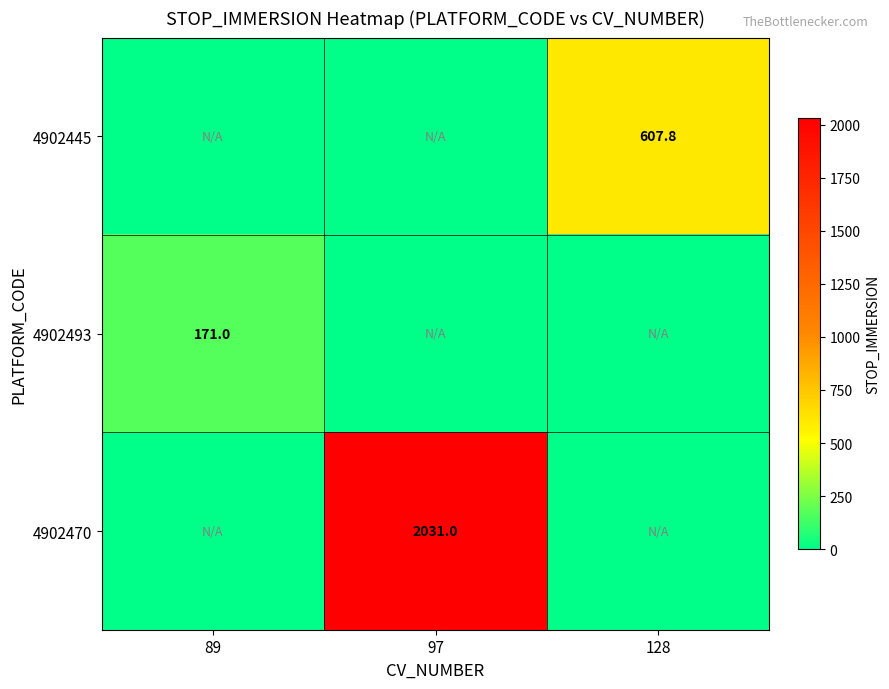

The 4902470 series shows 2904.1 at 97. True or false?

False